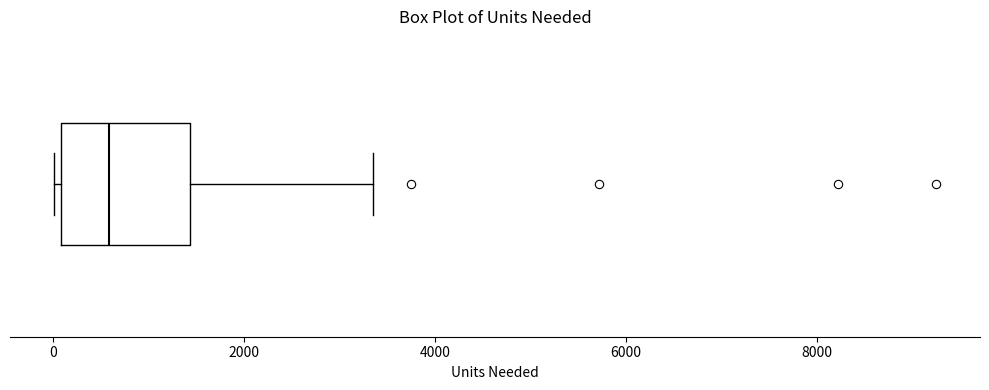

Read this box plot against the x-axis: the position of the median line, the range covered by the box, and the ends of both whiskers. The values are not printed on the chart, so give them approximately, as read against the axis.

median 600, box 0 to 1400, whiskers 0 (just left of the box's left edge) to 3400